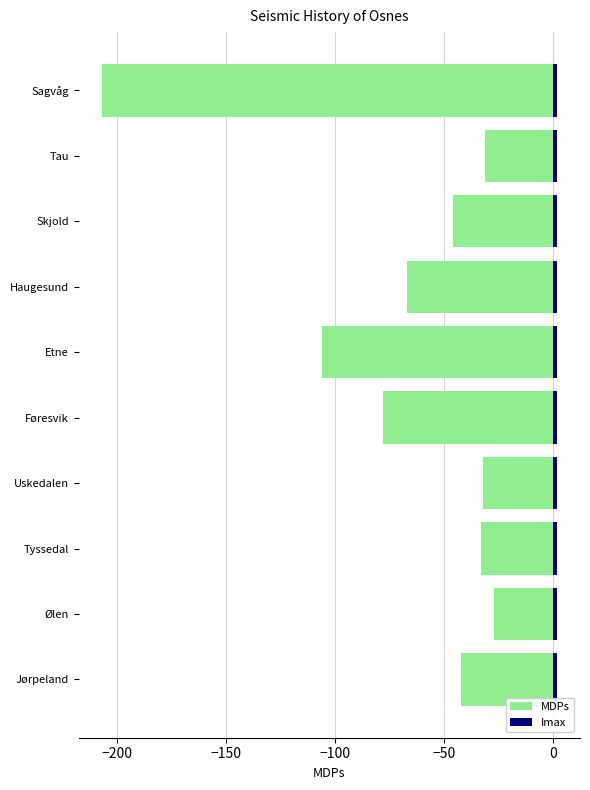

Is the value of MDPs at −200 greater than the value of Imax at 0?

No